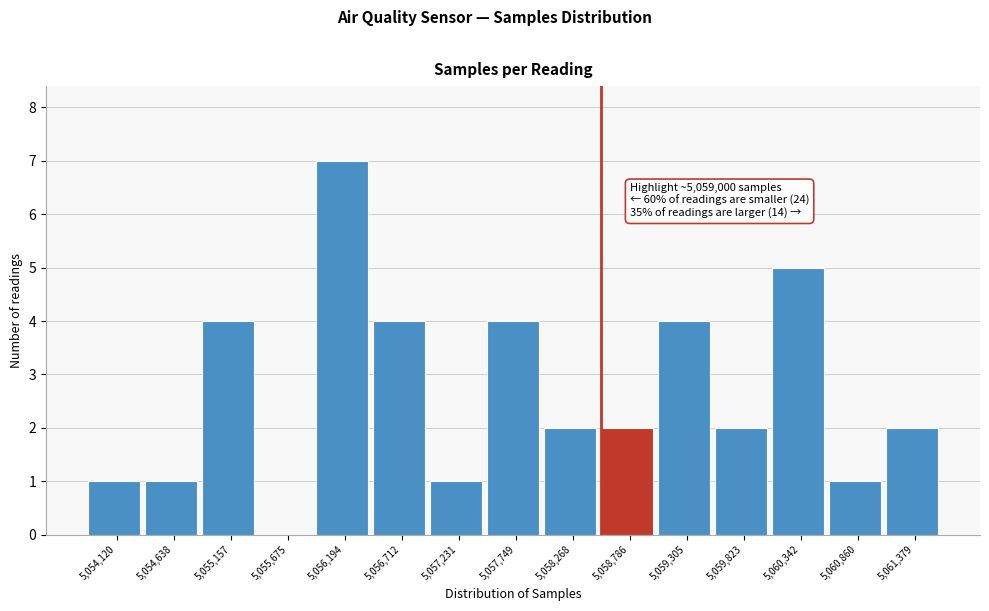

Reading right to left, what are all the values shown in this chart?

5,061,379=2	5,060,860=1	5,060,342=5	5,059,823=2	5,059,305=4	5,058,786=2	5,058,268=2	5,057,749=4	5,057,231=1	5,056,712=4	5,056,194=7	5,055,675=0	5,055,157=4	5,054,638=1	5,054,120=1